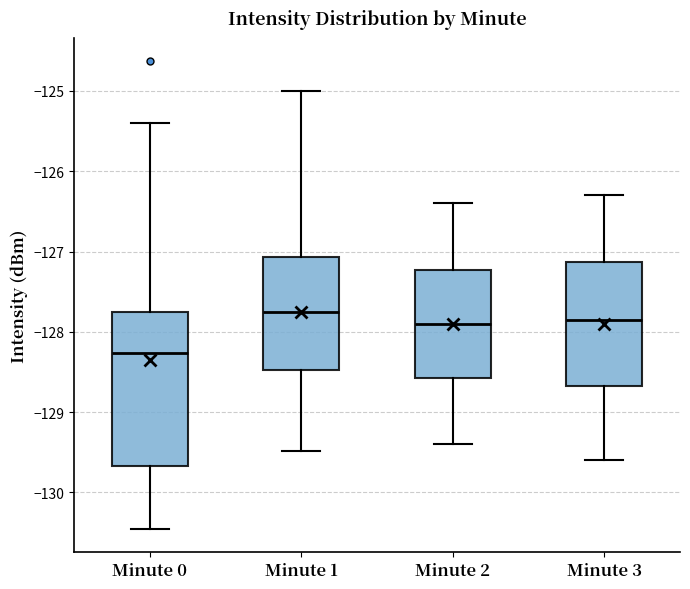

Where does the upper whisker of the box for Minute 2 end on the y-axis? The values are not printed on the chart, so give them approximately, as read against the axis.

-126.4